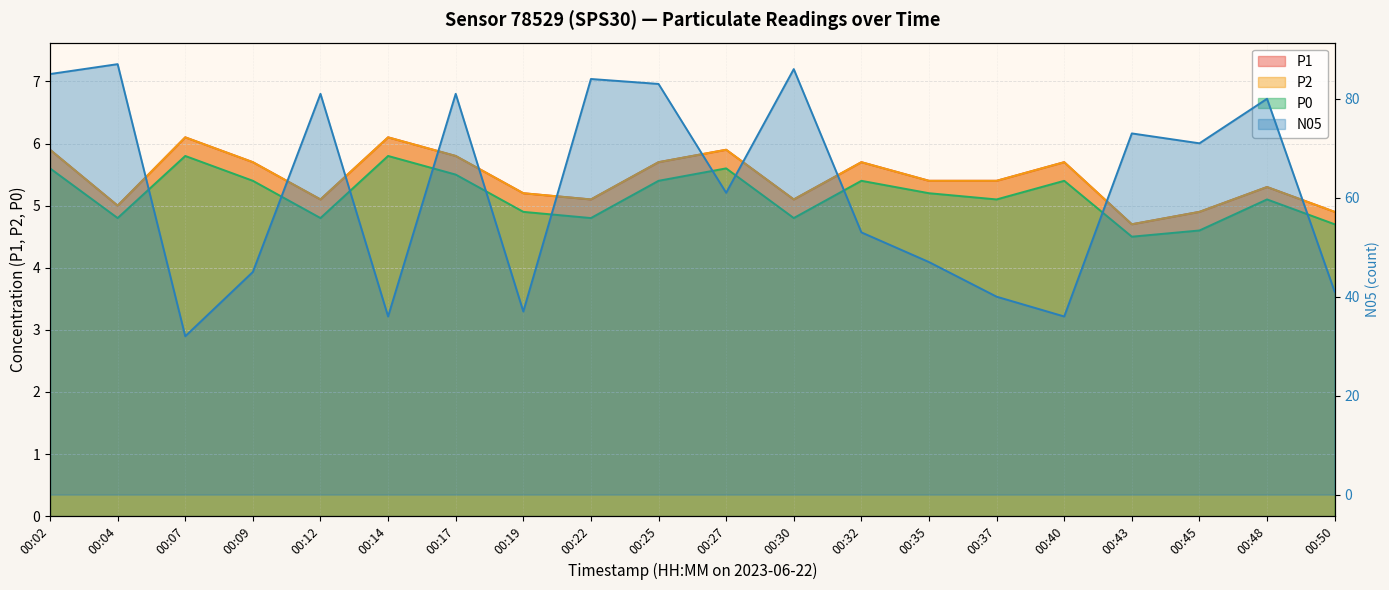

Reading left to right, list all the values displayed in this chart.

P1: 00:02=5.9	00:04=5.0	00:07=6.1	00:09=5.7	00:12=5.1	00:14=6.1	00:17=5.8	00:19=5.2	00:22=5.1	00:25=5.7	00:27=5.9	00:30=5.1	00:32=5.7	00:35=5.4	00:37=5.4	00:40=5.7	00:43=4.7	00:45=4.9	00:48=5.3	00:50=4.9
P2: 00:02=5.9	00:04=5.0	00:07=6.1	00:09=5.7	00:12=5.1	00:14=6.1	00:17=5.8	00:19=5.2	00:22=5.1	00:25=5.7	00:27=5.9	00:30=5.1	00:32=5.7	00:35=5.4	00:37=5.4	00:40=5.7	00:43=4.7	00:45=4.9	00:48=5.3	00:50=4.9
P0: 00:02=5.6	00:04=4.8	00:07=5.8	00:09=5.4	00:12=4.8	00:14=5.8	00:17=5.5	00:19=4.9	00:22=4.8	00:25=5.4	00:27=5.6	00:30=4.8	00:32=5.4	00:35=5.2	00:37=5.1	00:40=5.4	00:43=4.5	00:45=4.6	00:48=5.1	00:50=4.7
N05: 00:02=85.0	00:04=87.0	00:07=32.0	00:09=45.0	00:12=81.0	00:14=36.0	00:17=81.0	00:19=37.0	00:22=84.0	00:25=83.0	00:27=61.0	00:30=86.0	00:32=53.0	00:35=47.0	00:37=40.0	00:40=36.0	00:43=73.0	00:45=71.0	00:48=80.0	00:50=41.0